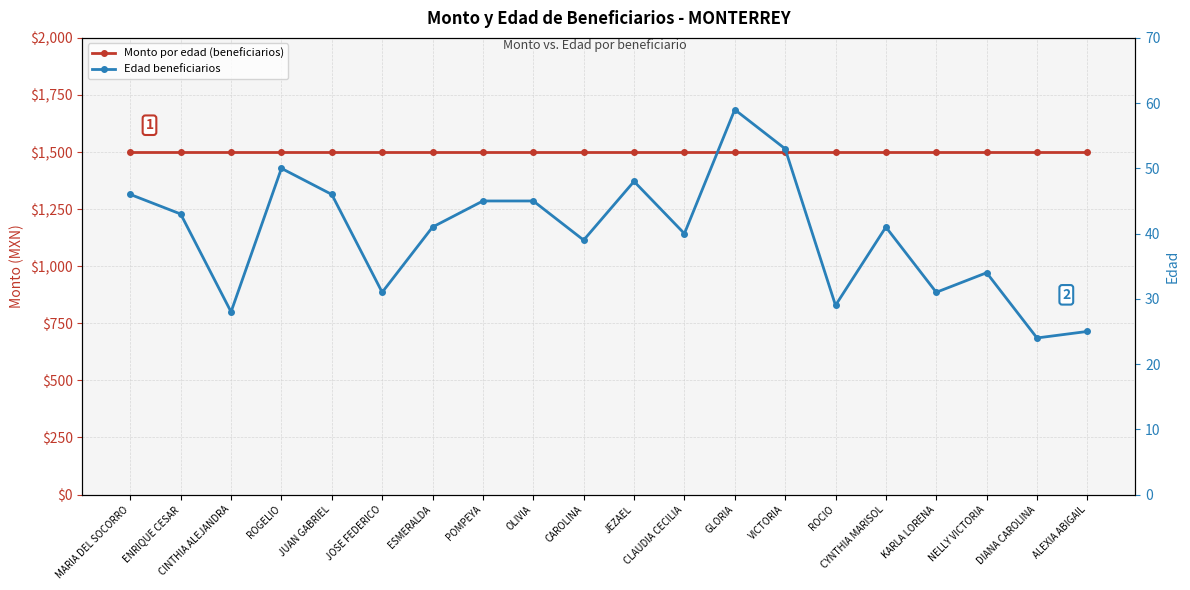

What are all the series names shown in the legend?

Monto por edad (beneficiarios), Edad beneficiarios